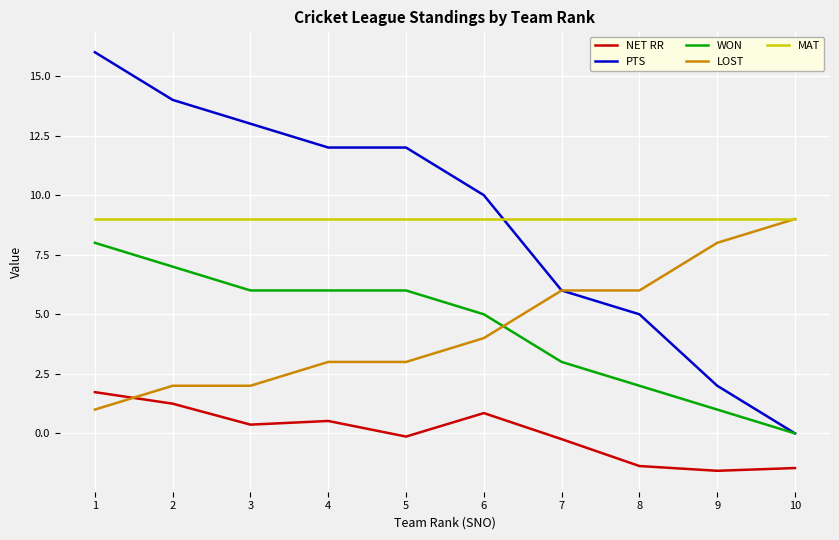

Where do PTS and MAT first cross each other?

6 and 7